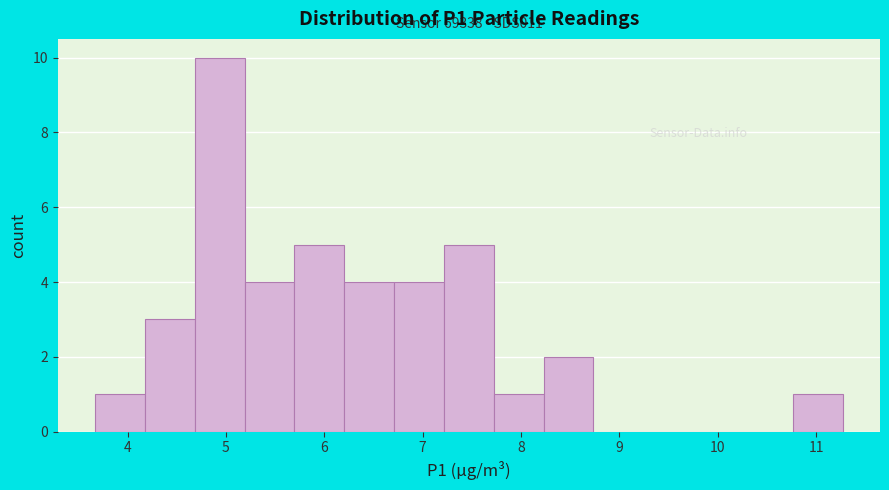

Over which range of the x-axis is the bar tallest?

4.7 to 5.2